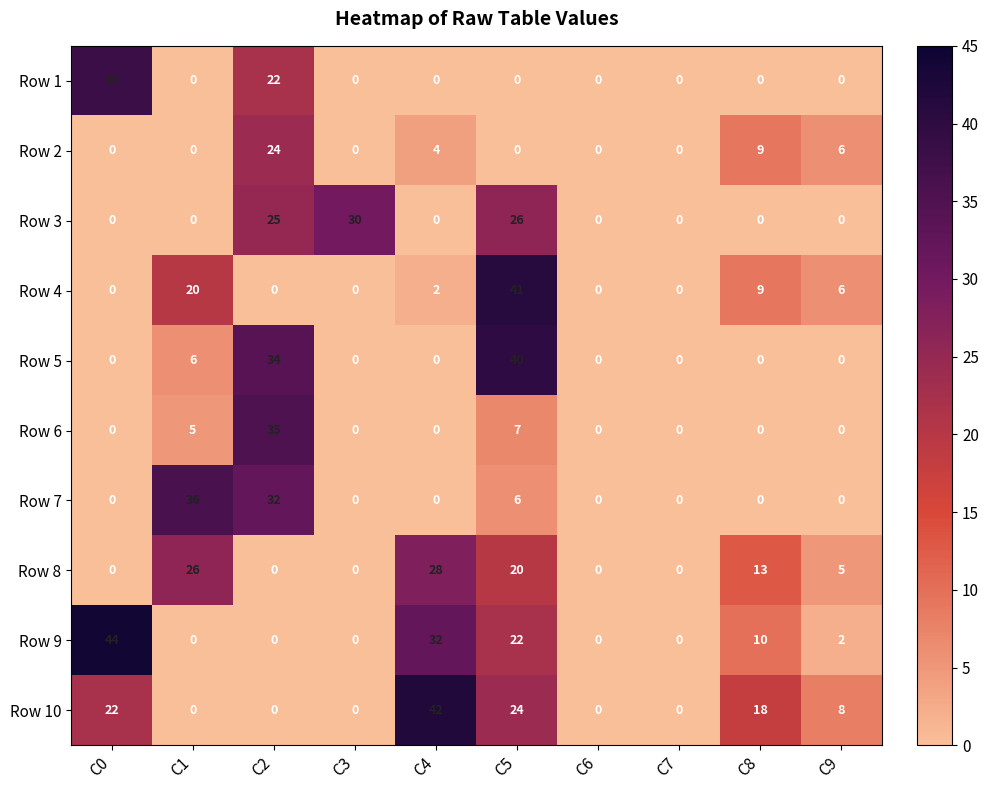

How many Row 8 values are between 0 and 20?

8